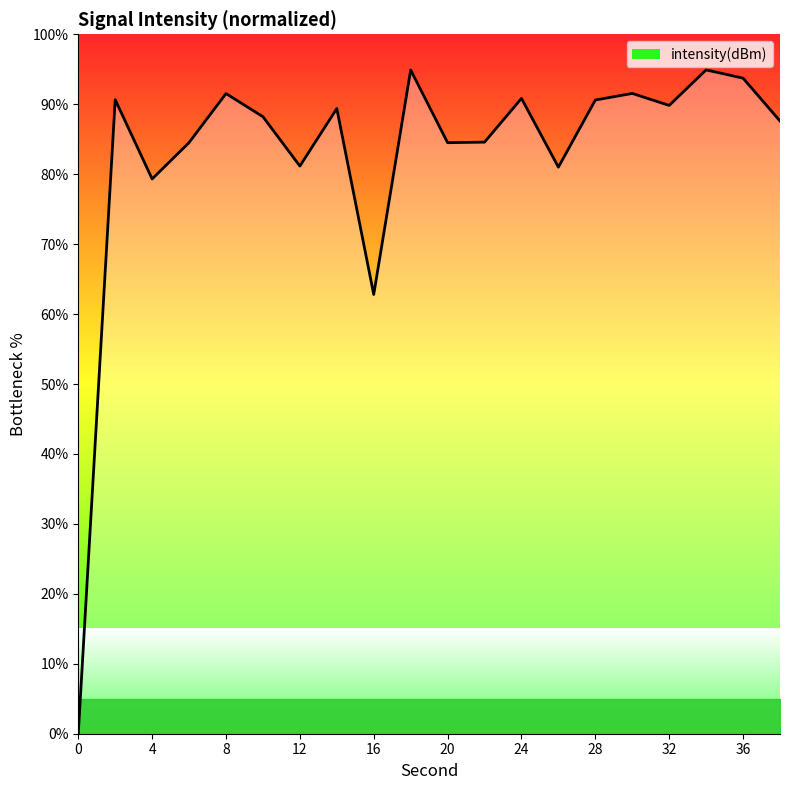

At which label is intensity(dBm) closest to 47?

16